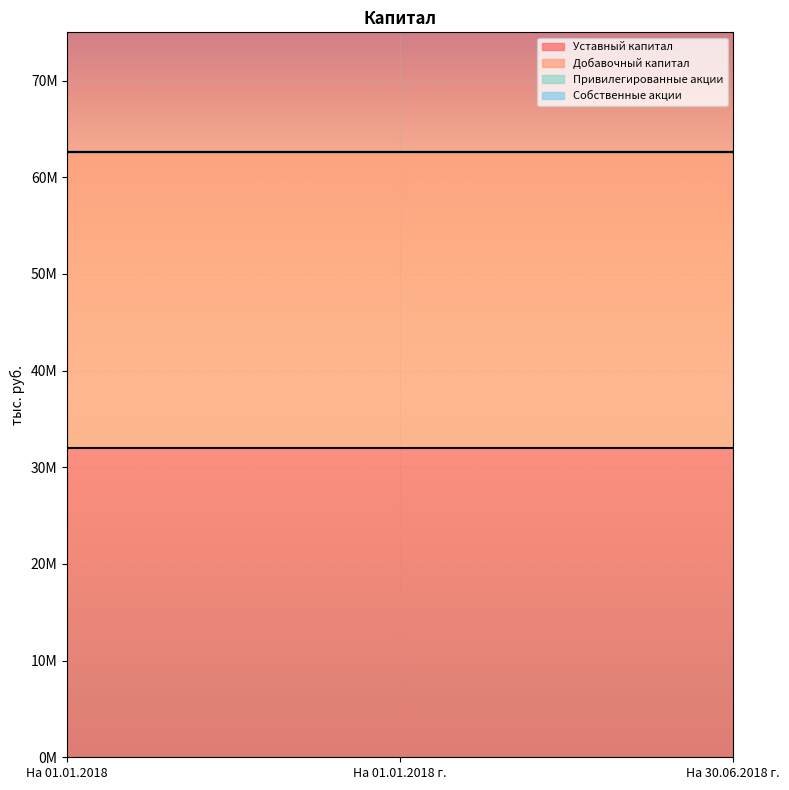

List the series in order of their peak value, highest first.

Уставный капитал, Добавочный капитал, Привилегированные акции, Собственные акции